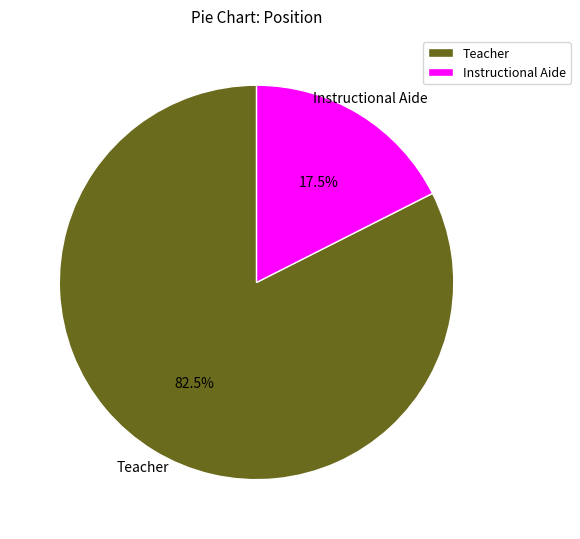

What is the largest slice in the pie chart?

Teacher